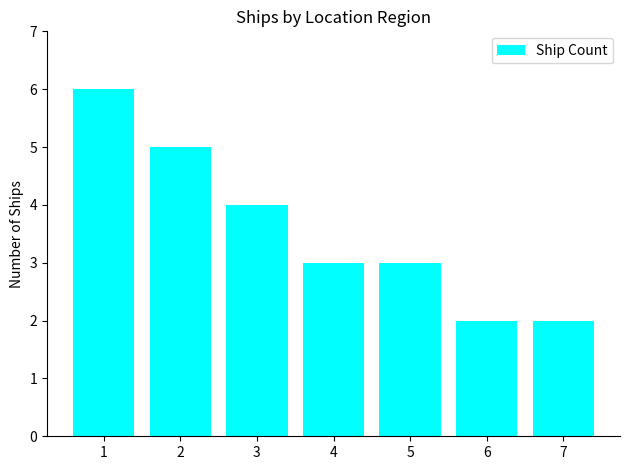

Does the chart contain stacked bars?

No